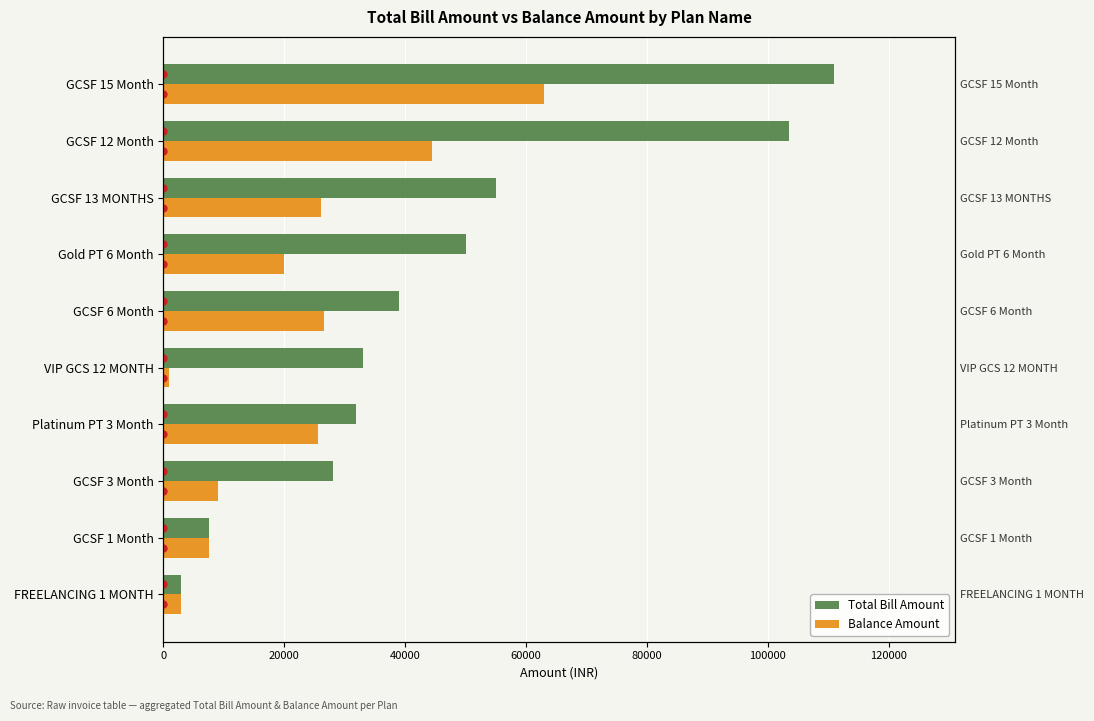

Which series has the largest range (max minus min)?

Total Bill Amount